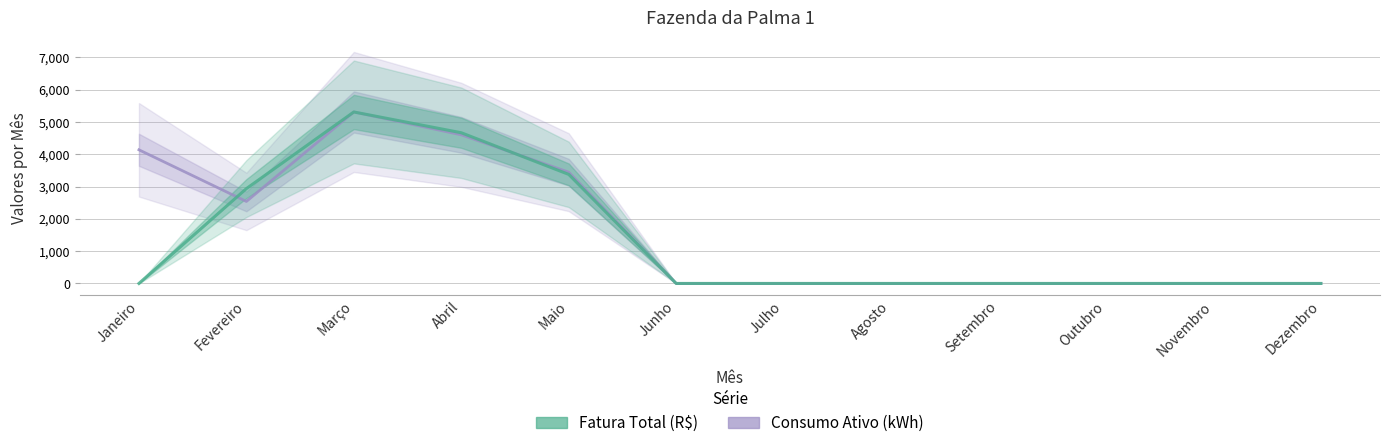

Reading left to right, extract all data points from this chart.

Consumo Ativo (kWh): 4135.7	2537.5	5306.7	4599.7	3442.9	0.0	0.0	0.0	0.0	0.0	0.0	0.0
Fatura Total (R$): 0.0	2934.7	5306.7	4663.3	3374.7	0.0	0.0	0.0	0.0	0.0	0.0	0.0